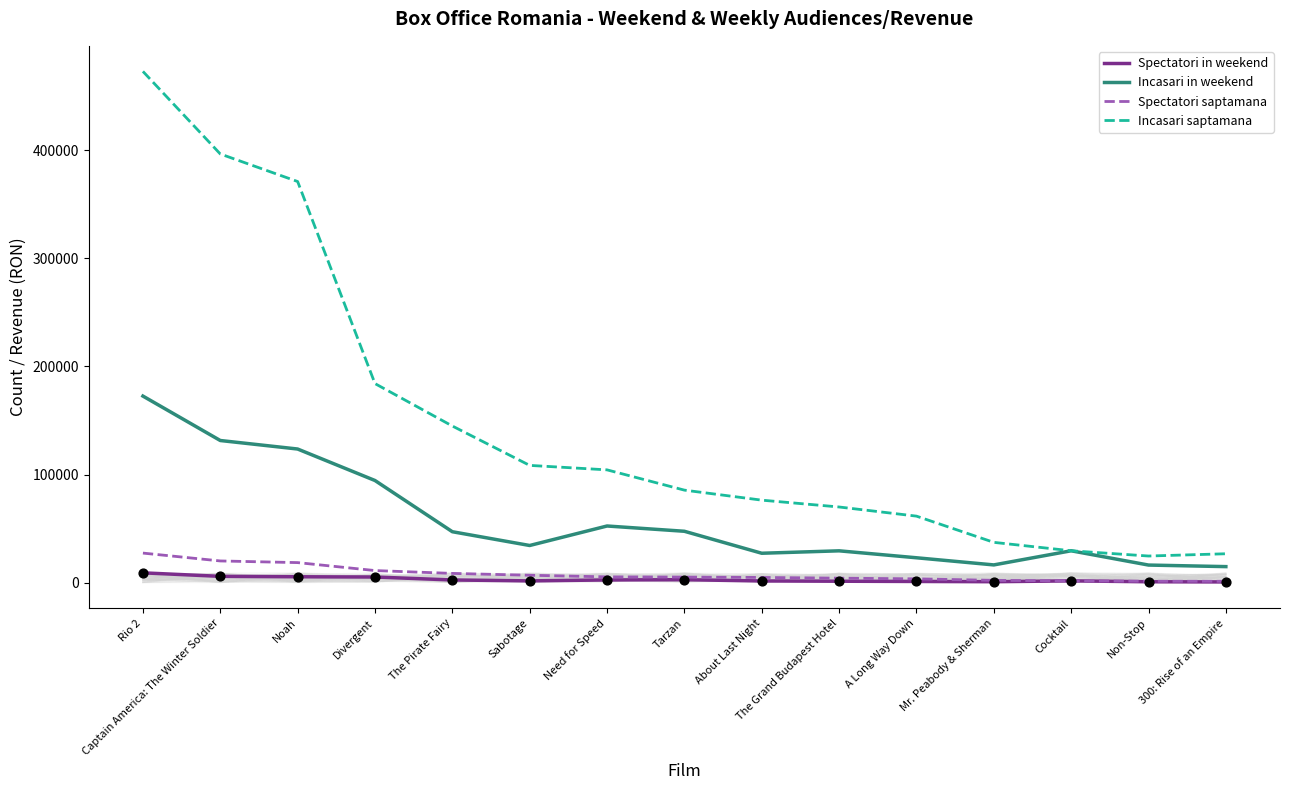

At how many categories does at least one series exceed 457895?

1